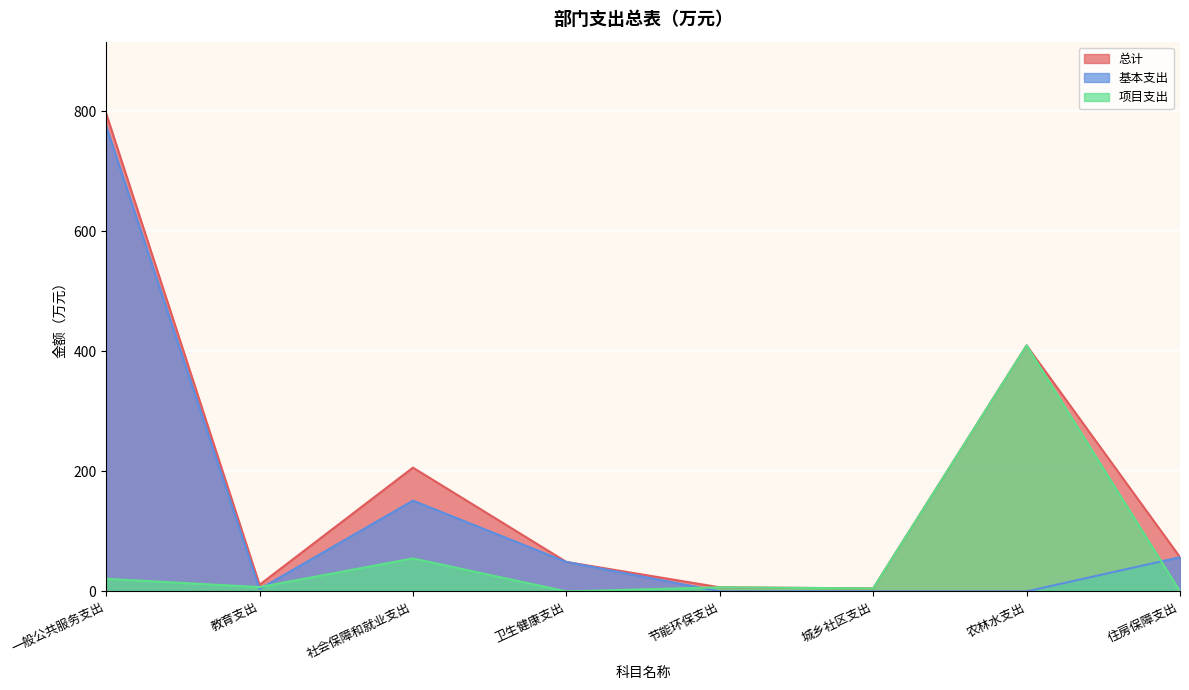

What is the difference between the 项目支出 values at 卫生健康支出 and 教育支出?

7.2